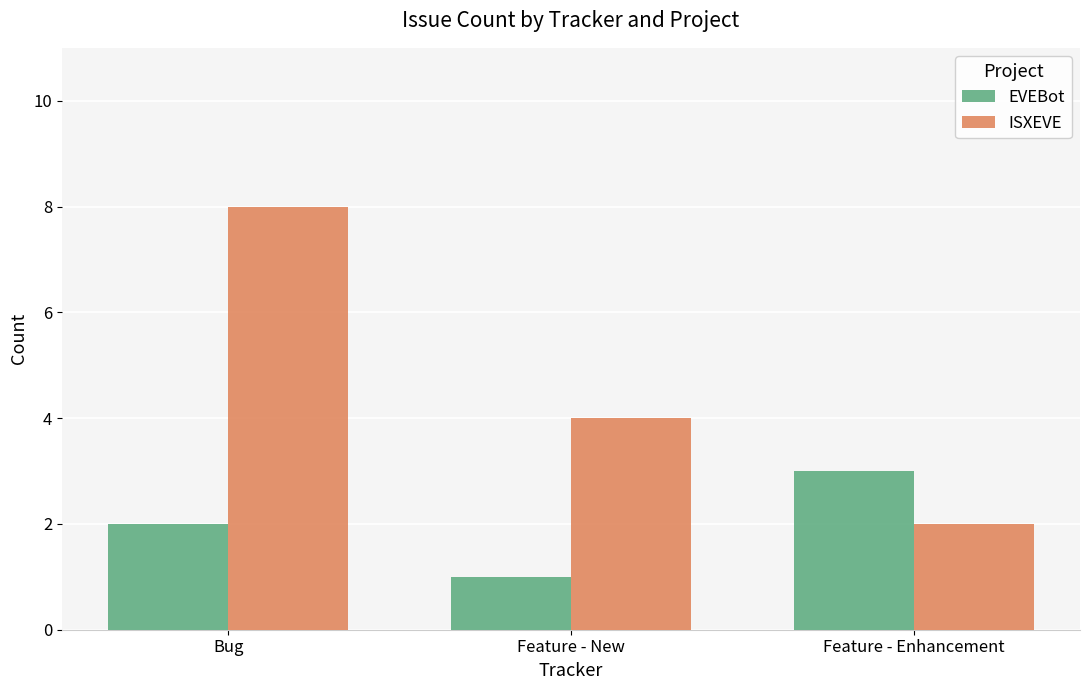

How many data points does each series have?

3